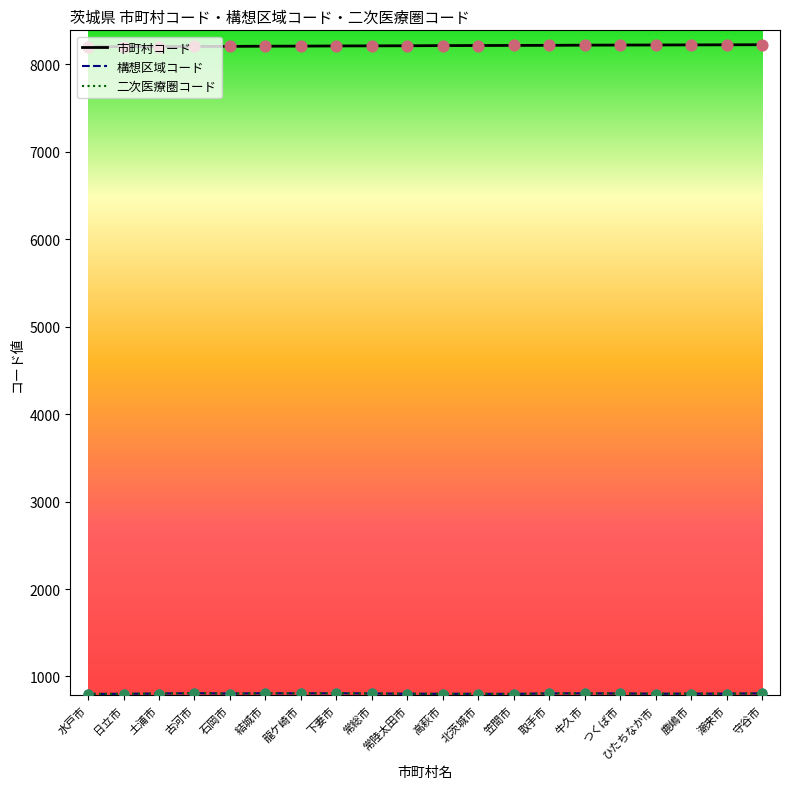

Is this an area chart (filled region under the line)?

No